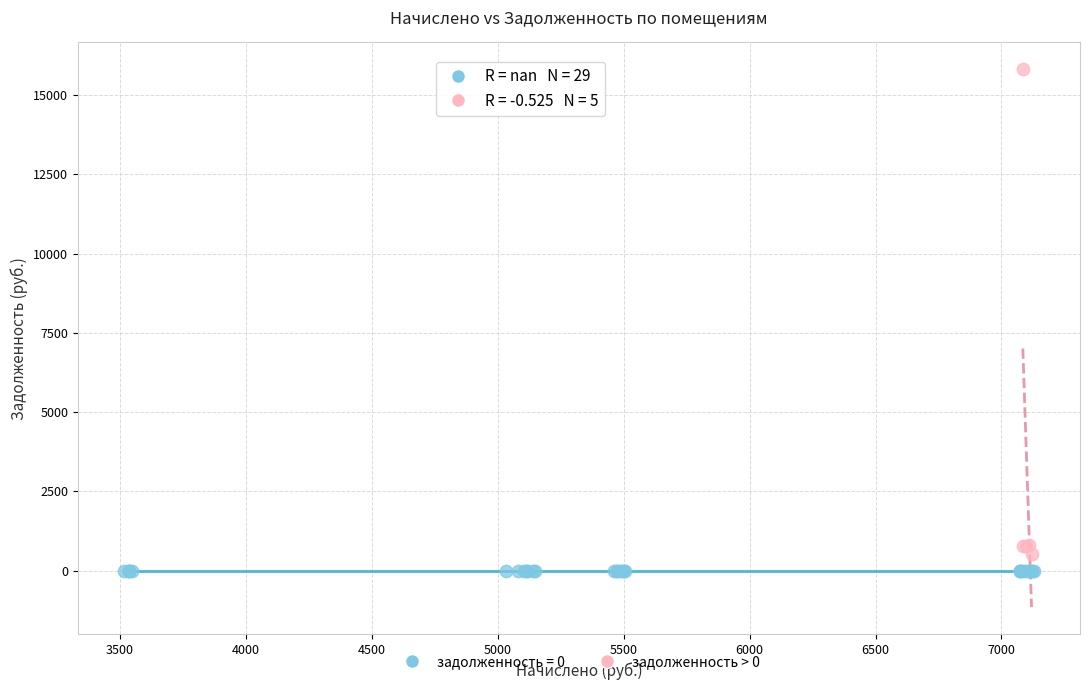

Which series contains the highest Y value?

задолженность > 0